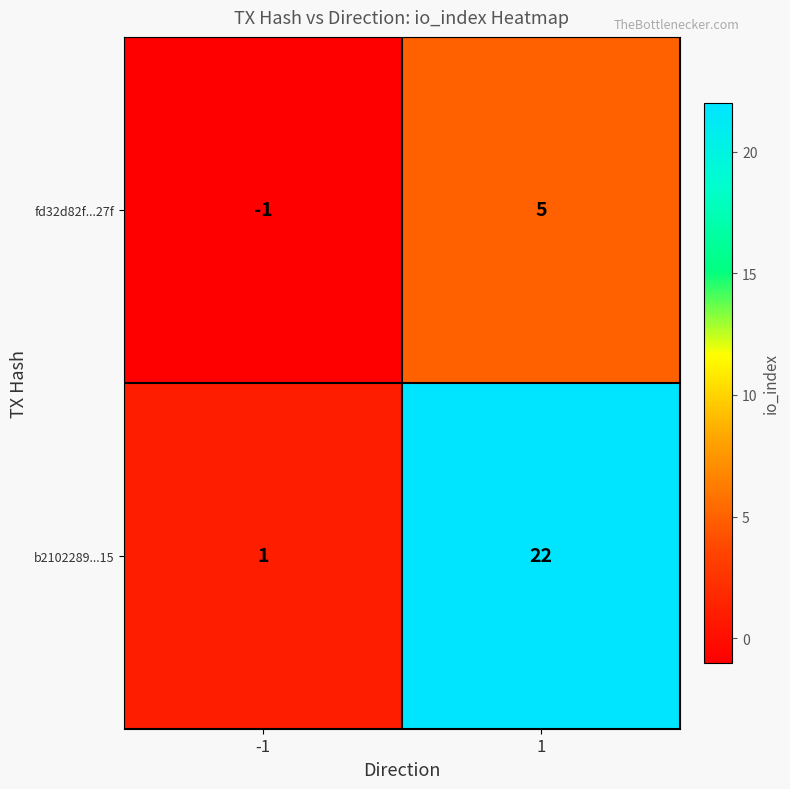

What is the difference between the highest and lowest values at -1?

2